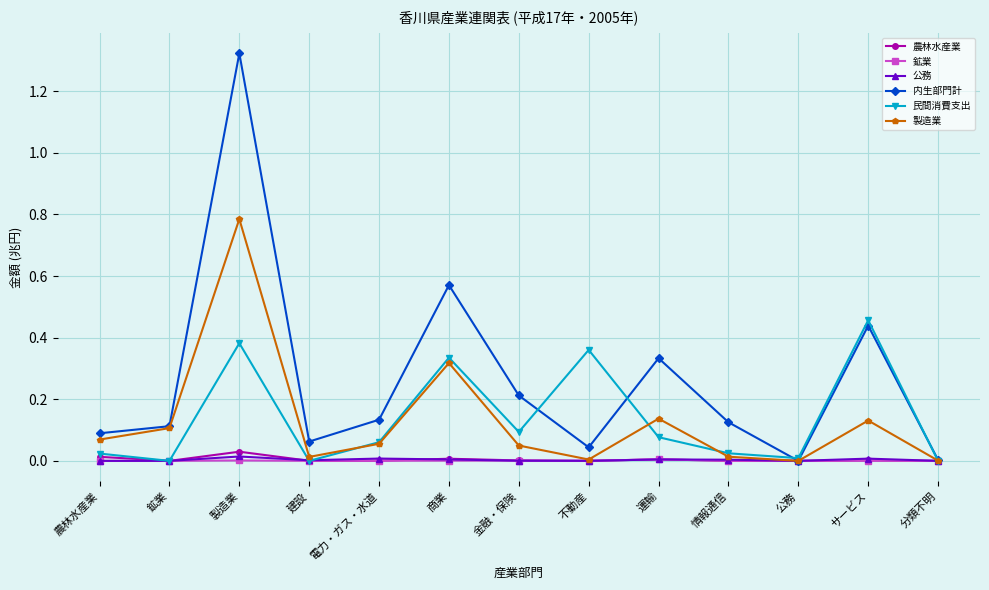

What is the label of the 2nd point from the right?

サービス